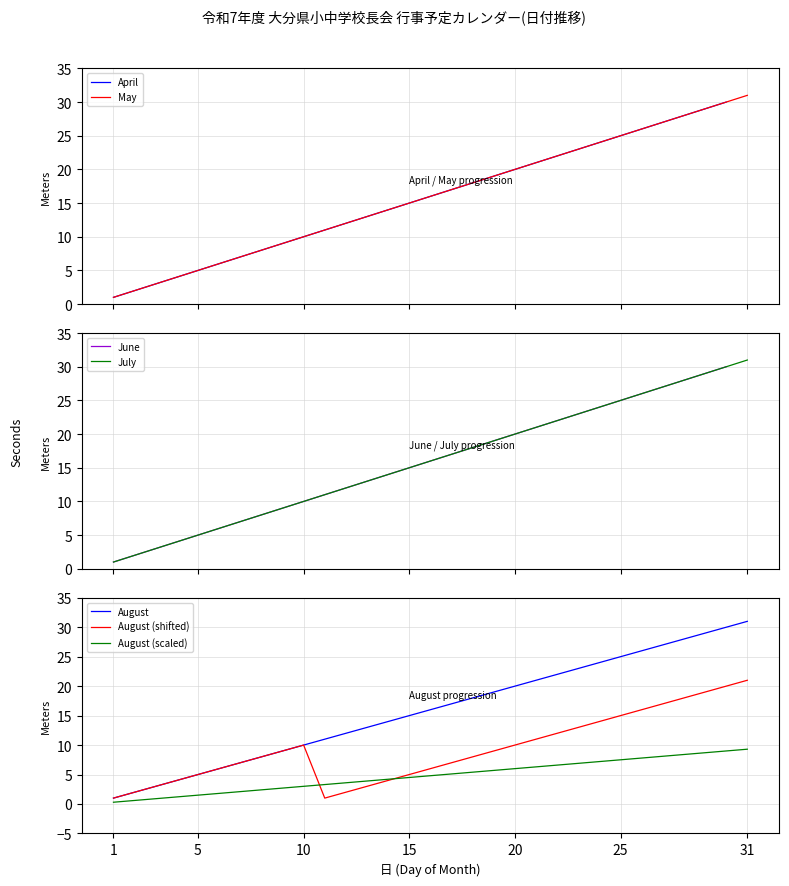

Is it true that May equals 29.6 at 21?

False